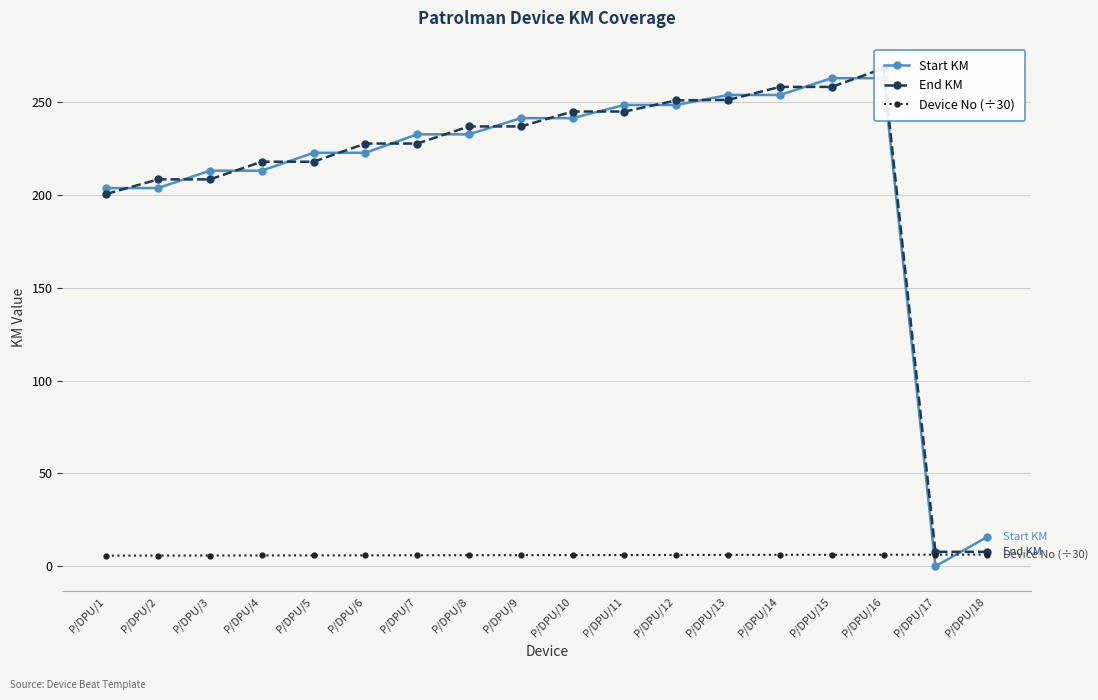

Between P/DPU/9 and P/DPU/13, which series saw the biggest shift?

End KM